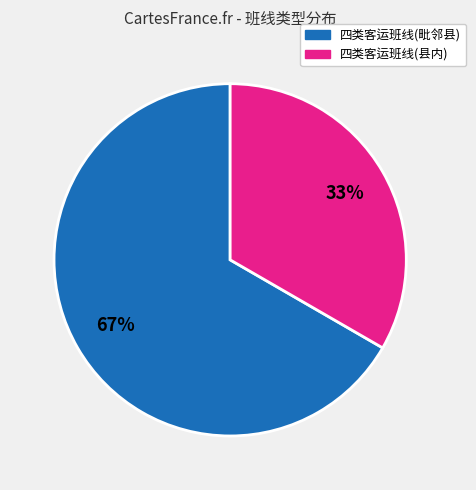

Rank the categories by value from highest to lowest.

四类客运班线(毗邻县), 四类客运班线(县内)